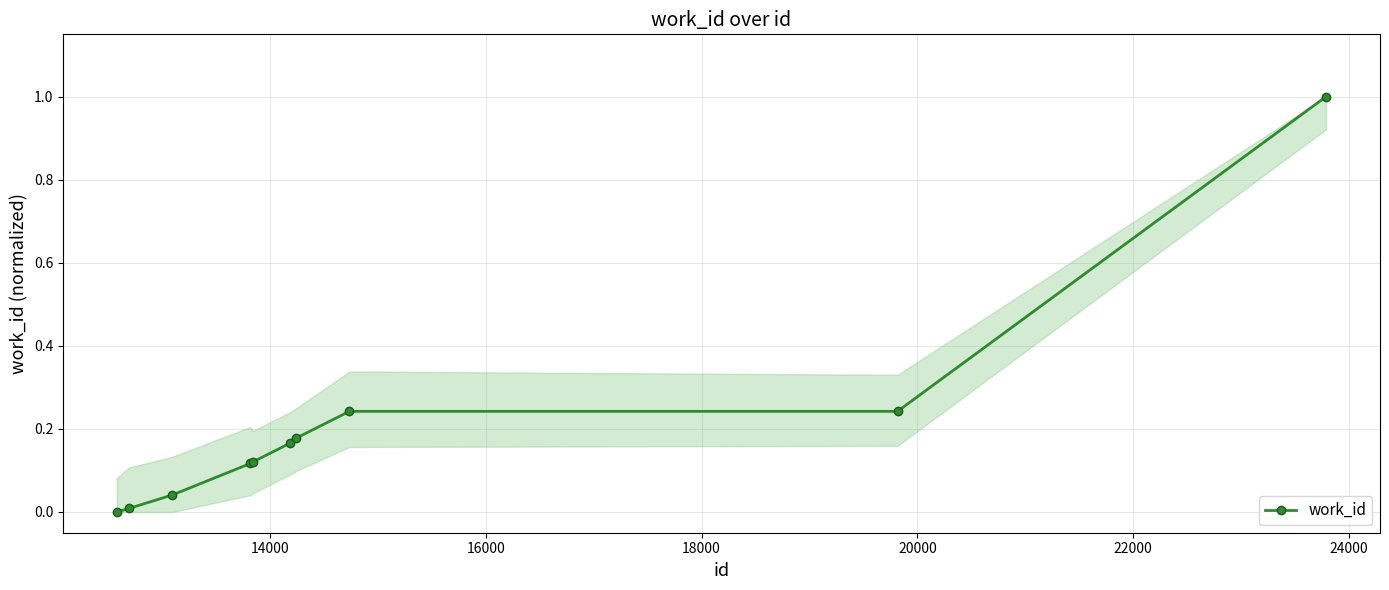

What is the difference between the maximum and minimum values?

1.0